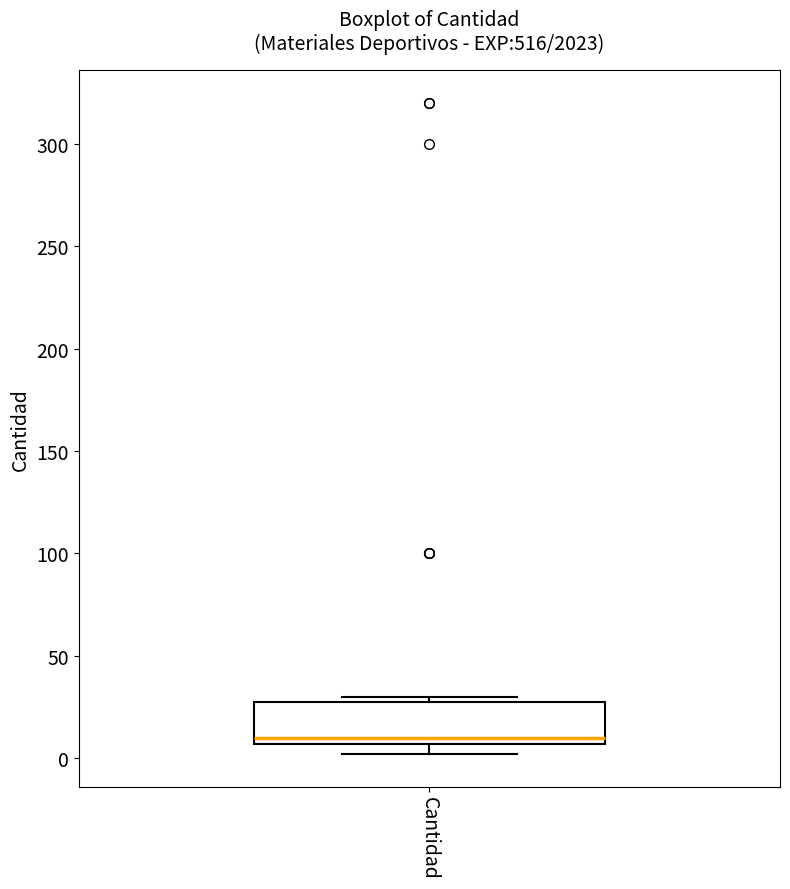

Read this box plot against the y-axis: the position of the median line, the range covered by the box, and the ends of both whiskers. The values are not printed on the chart, so give them approximately, as read against the axis.

median 10, box 5 to 30, whiskers 0 to 30 (just above the box's upper edge)